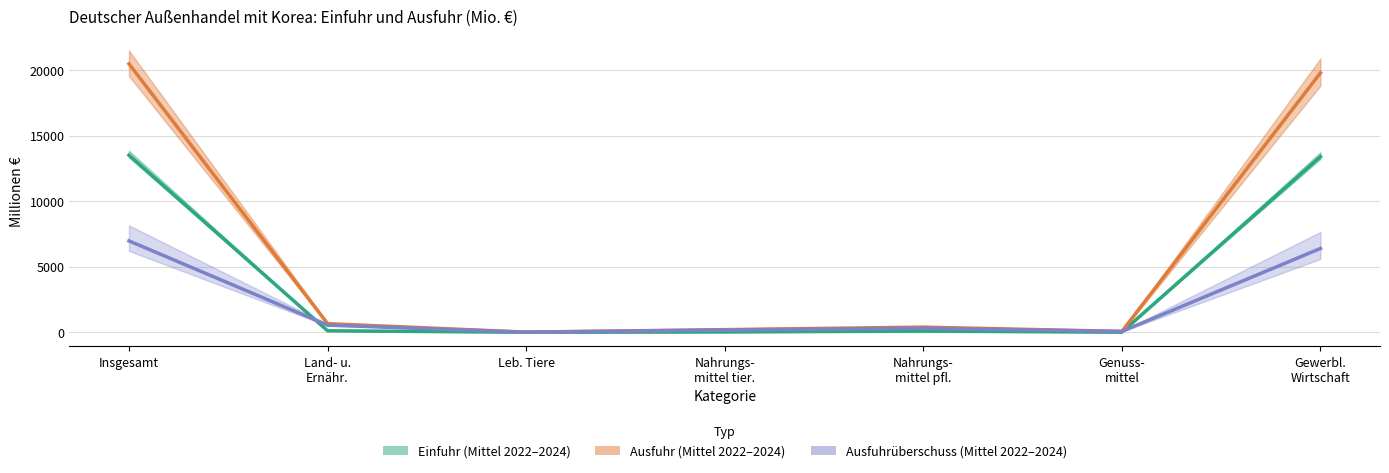

Reading right to left, transcribe all the data shown in this chart.

Einfuhr (Mittel 2022–2024): 13415.3	3.3	86.3	22.0	0.0	111.3	13526.7
Ausfuhr (Mittel 2022–2024): 19815.3	63.7	390.0	197.7	5.0	656.3	20505.3
Ausfuhrüberschuss (Mittel 2022–2024): 6400.0	60.3	303.7	175.7	5.0	545.0	6978.7